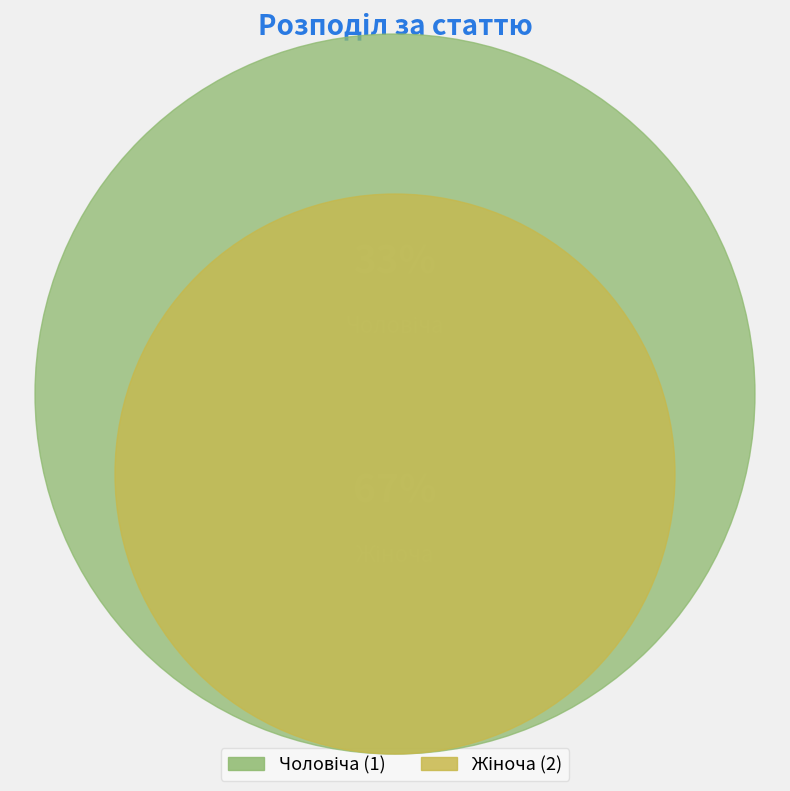

To the nearest percent, what is the average slice percentage?

50%